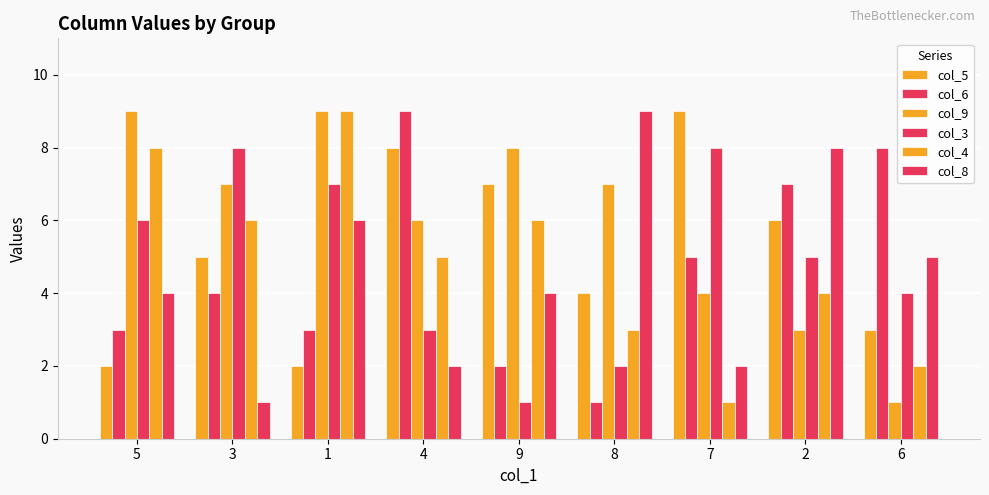

Which category has the highest value in the col_9 series?

5